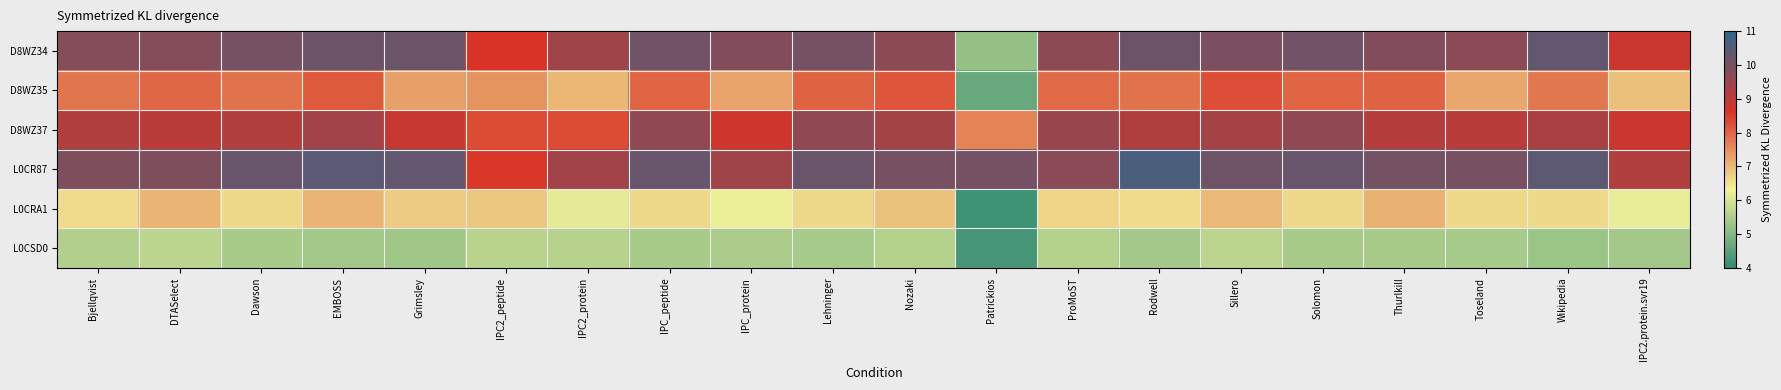

Rank the series at ProMoST from lowest to highest value.

L0CSD0, L0CRA1, D8WZ35, D8WZ37, D8WZ34, L0CR87